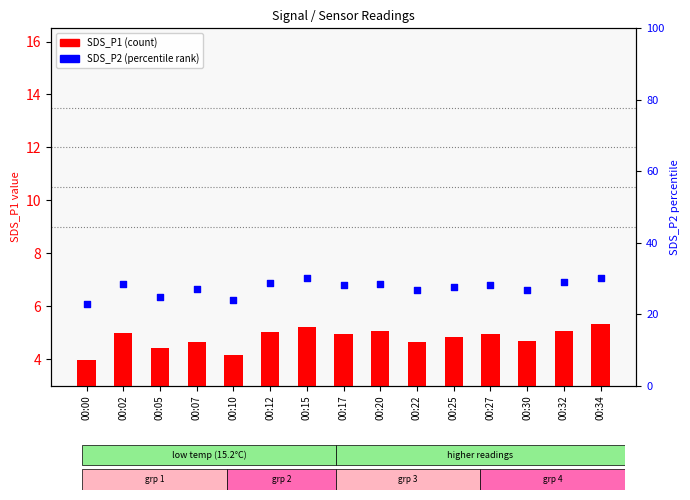

Is the value of SDS_P1 at 00:34 greater than the value of SDS_P2 at 00:32?

No